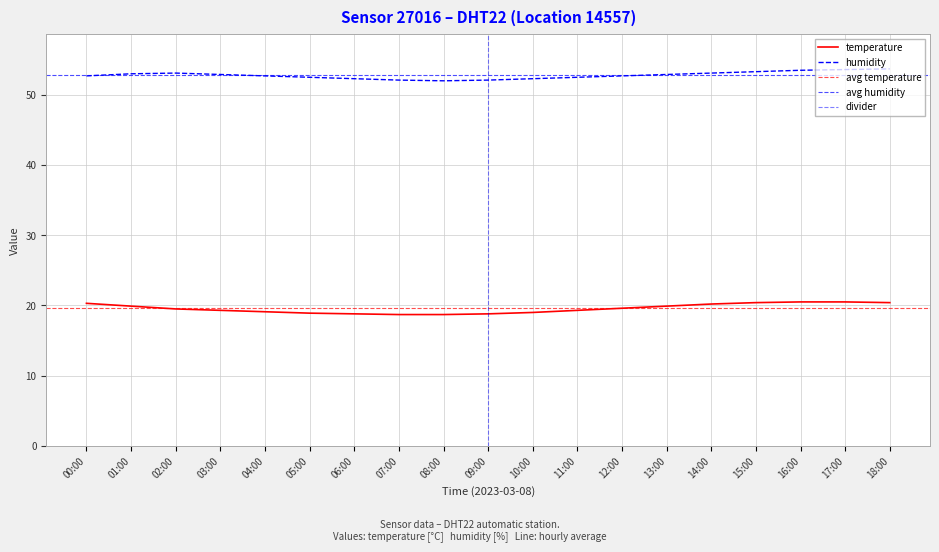

Is the value of humidity at 01:00 greater than the value of temperature at 01:00?

Yes